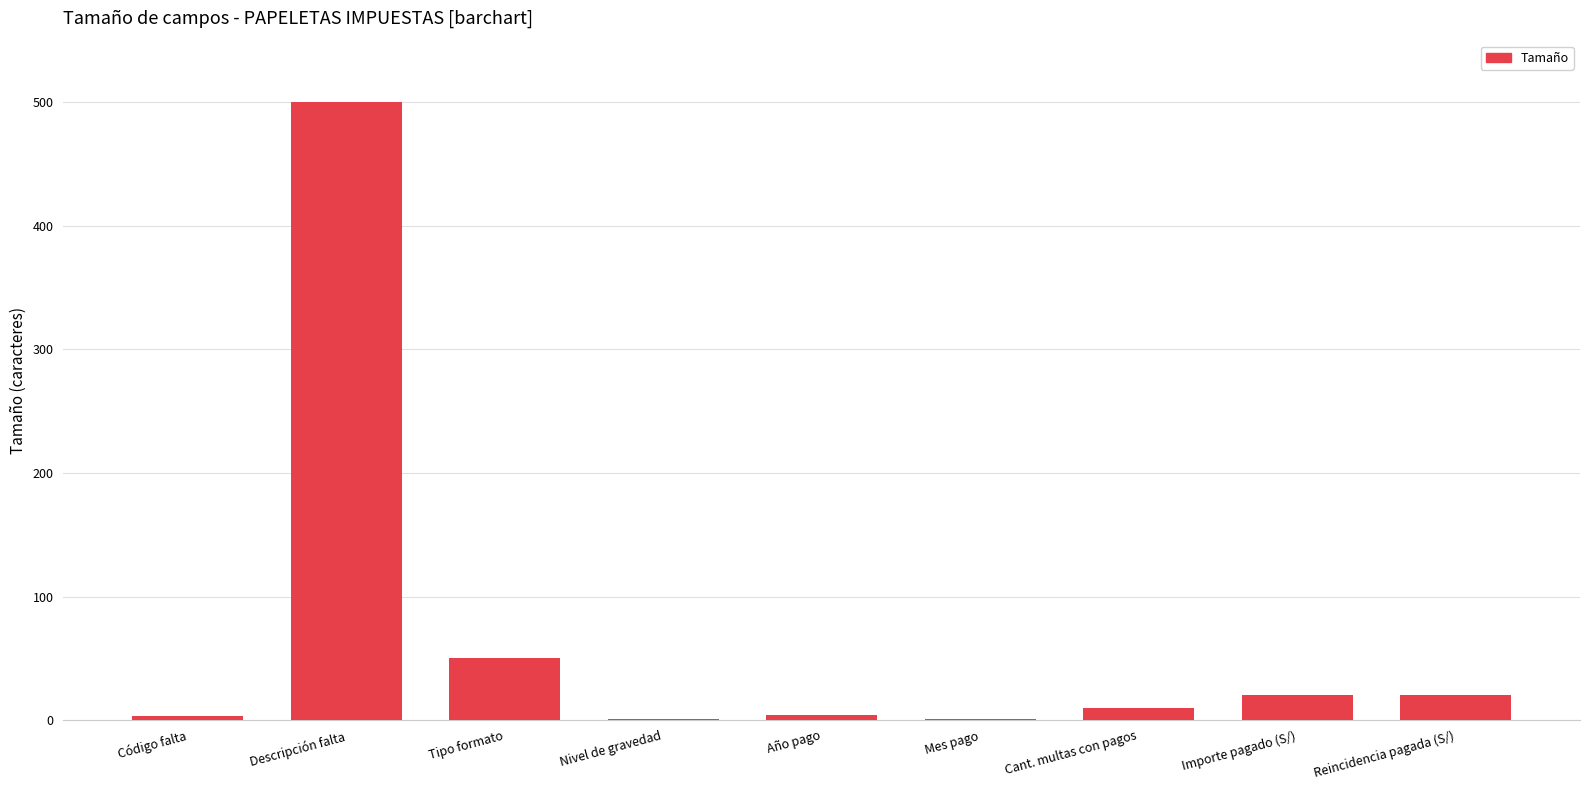

The value at Reincidencia pagada (S/) is 20. True or false?

True